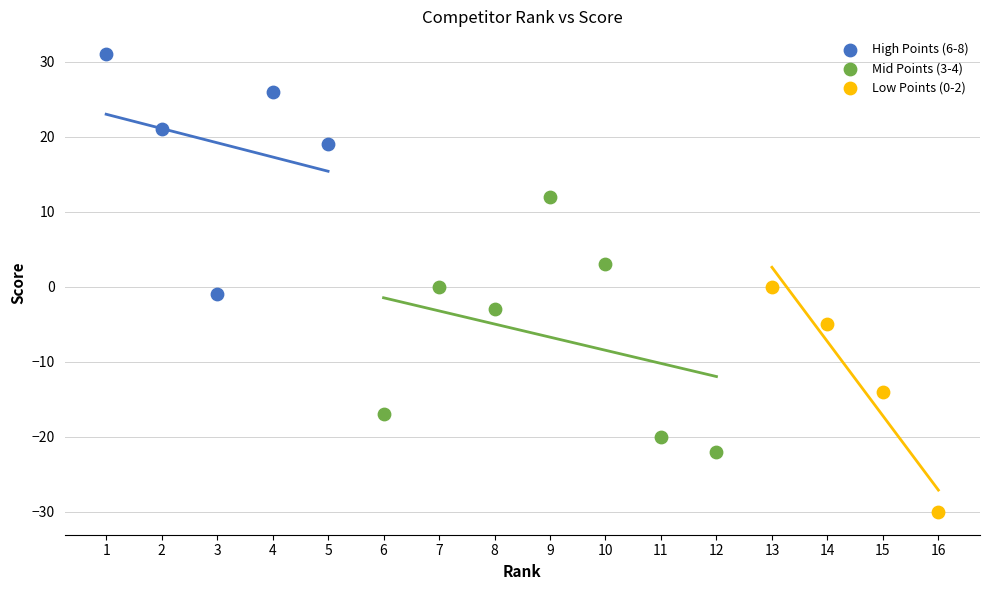

Which series contains the lowest Y value?

Low Points (0-2)